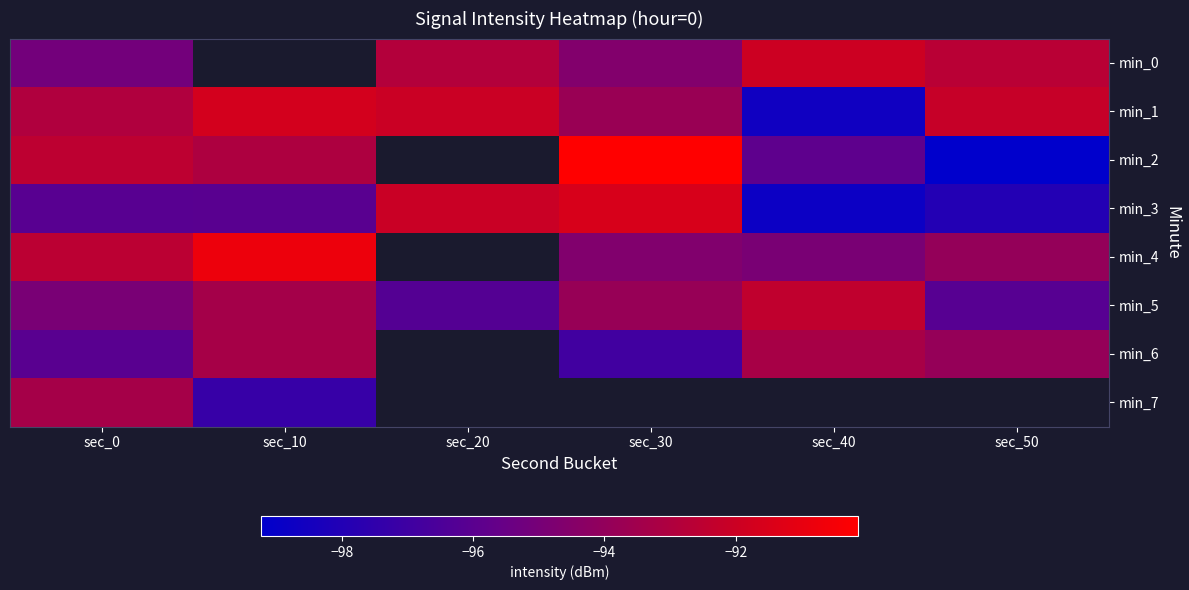

Is the value of min_2 at sec_50 greater than the value of min_1 at sec_40?

No